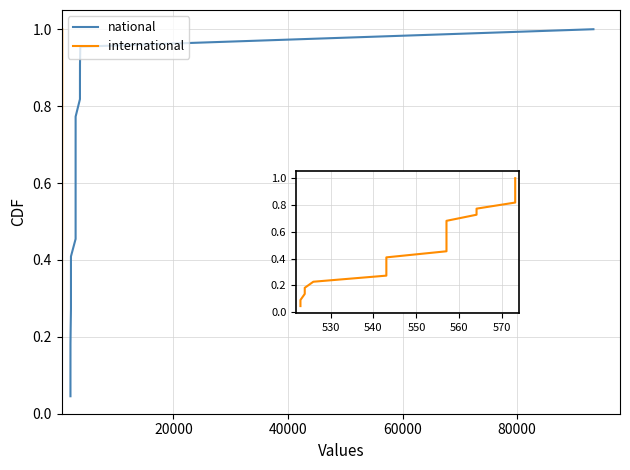

The national series shows 0.1 at 0. True or false?

False